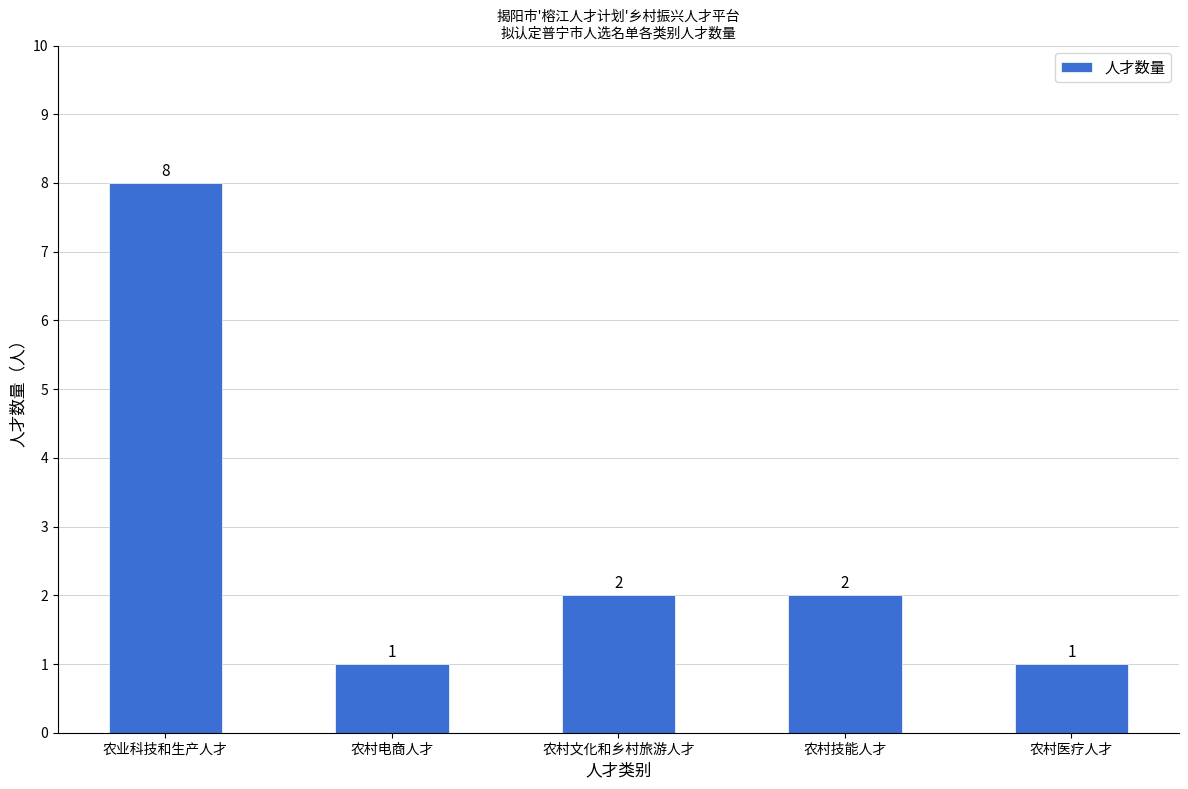

What is the average value?

3